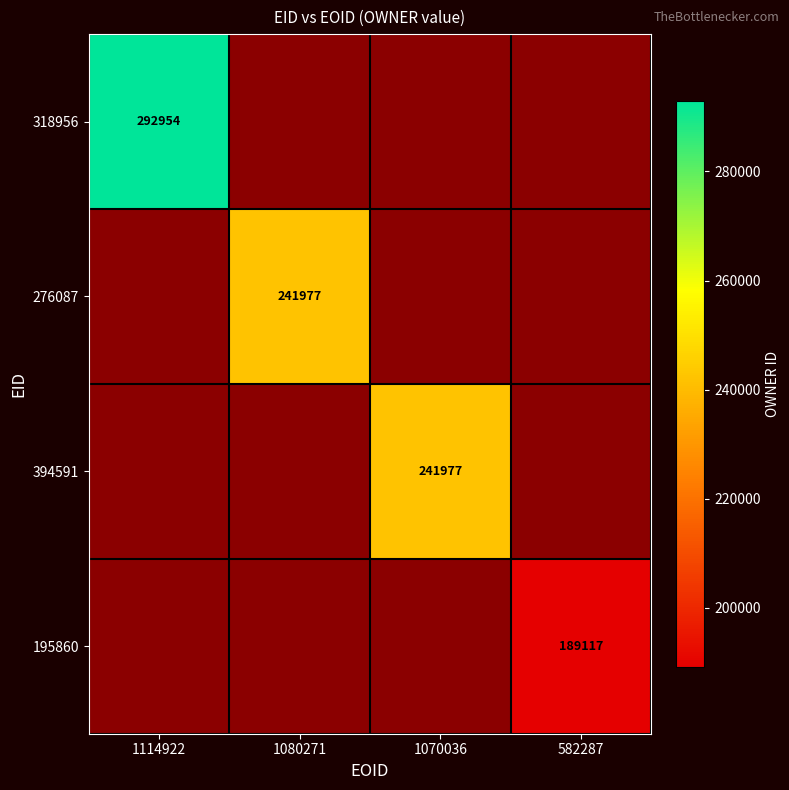

The value of 318956 at 1114922 is 292954. True or false?

True